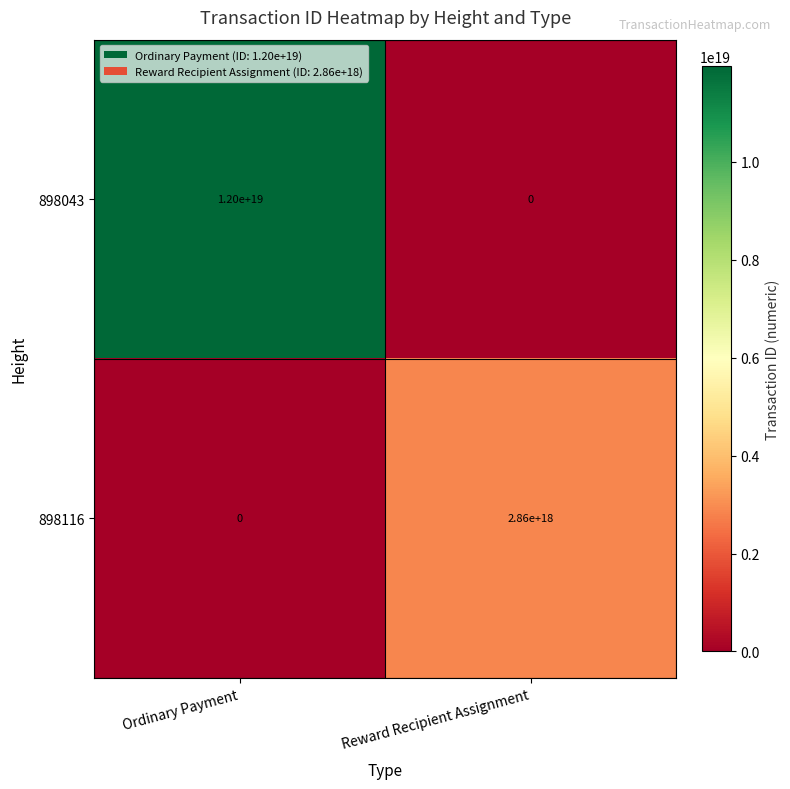

Which series has the largest total across all categories?

898043